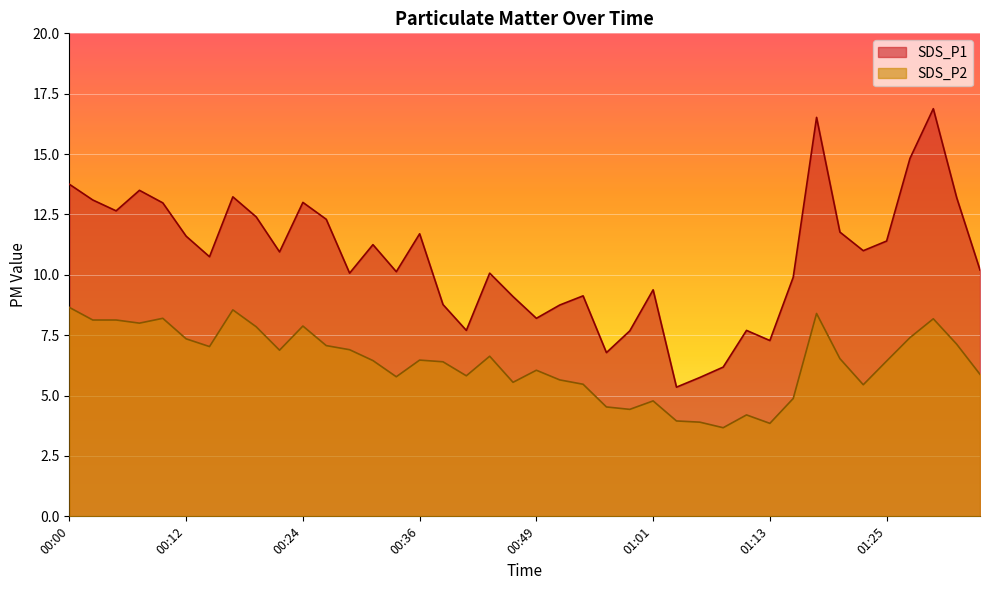

Does the chart display data point markers on the line(s)?

No